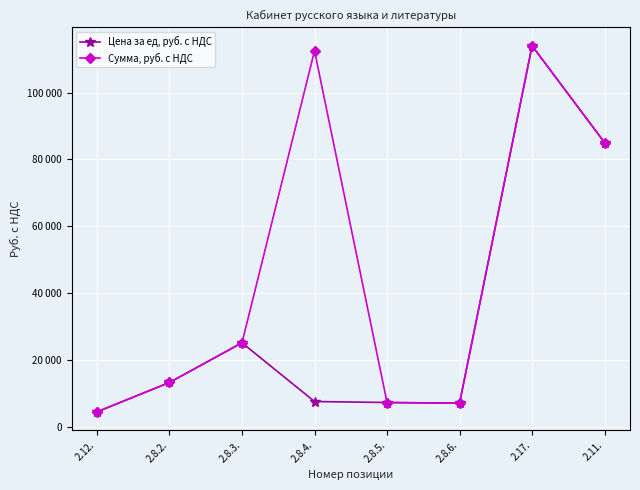

True or false: Цена за ед, руб. с НДС has more than 2 points higher than both neighbors.

False